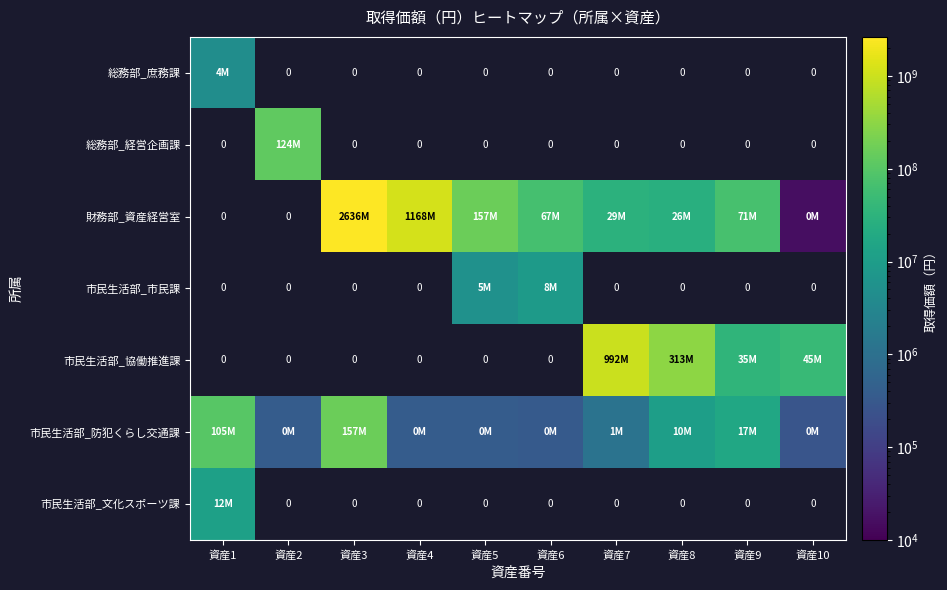

What is the sum of all 財務部_資産経営室 values?

4157700550